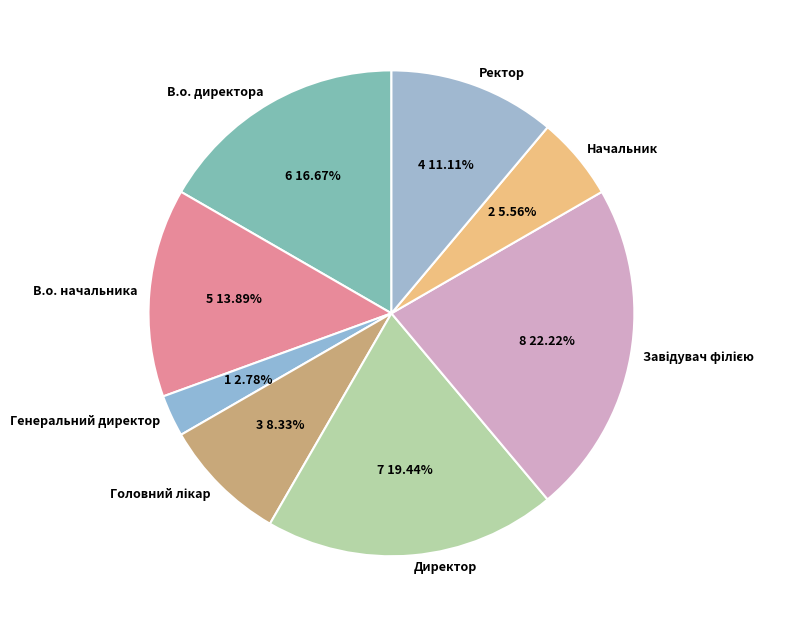

Which has a higher value, Директор or Начальник?

Директор